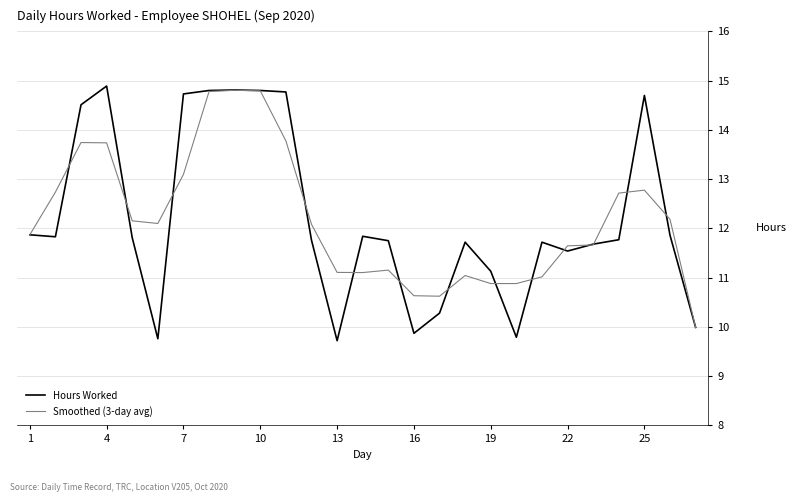

Which series has the widest spread of values?

Hours Worked